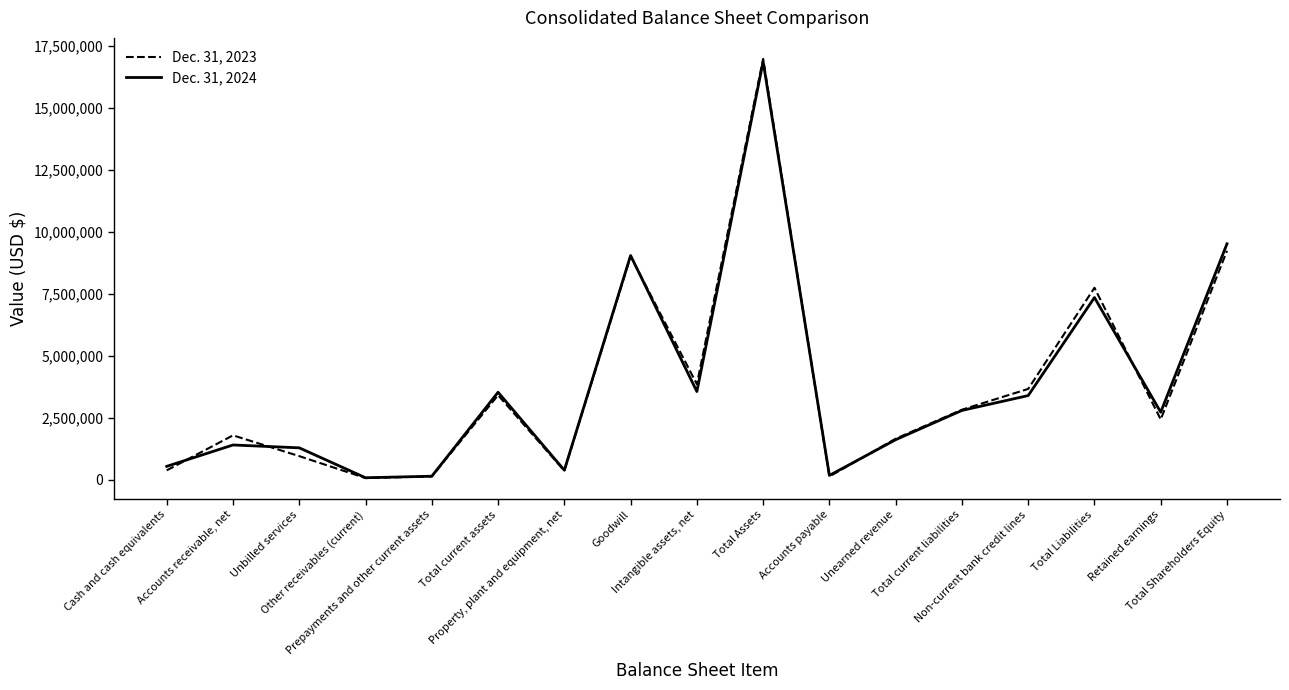

Rank the series by their maximum value, from lowest to highest.

Dec. 31, 2024, Dec. 31, 2023